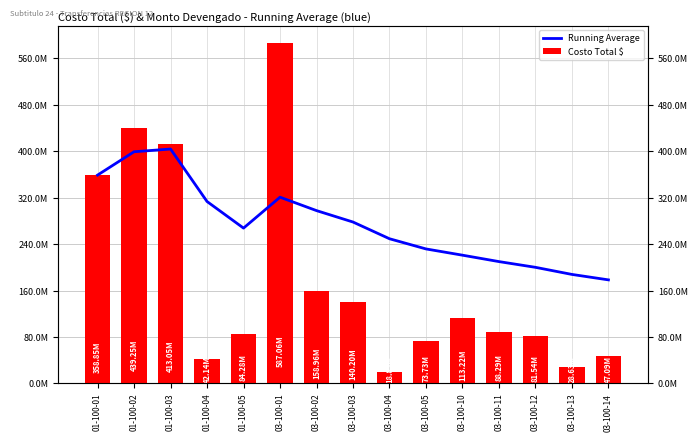

Is it true that Running Average equals 130423568.6 at 01-100-04?

False